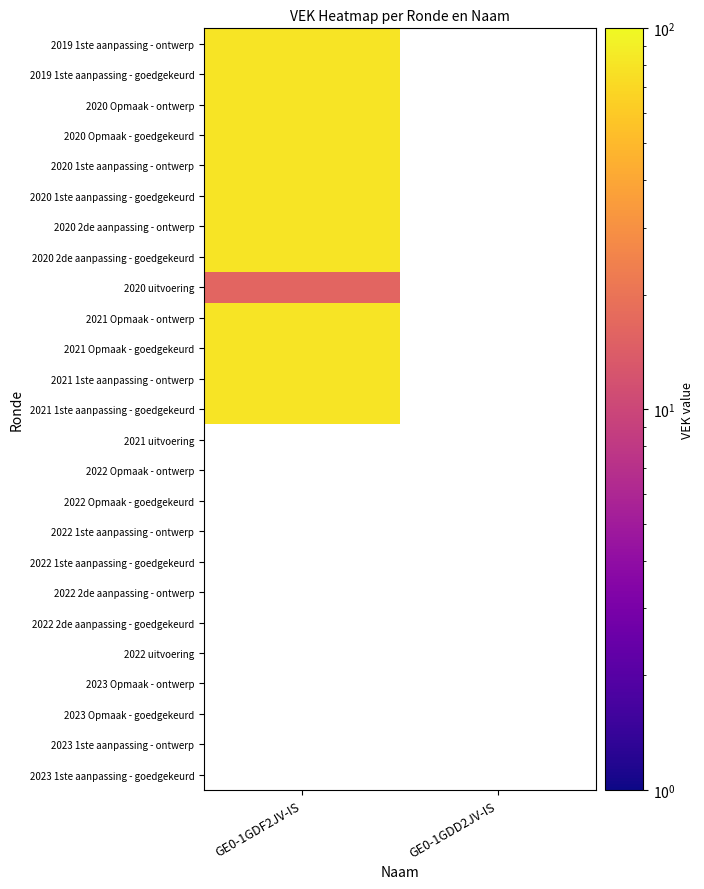

At which category is the sum across all series the highest?

2021 1ste aanpassing - goedgekeurd